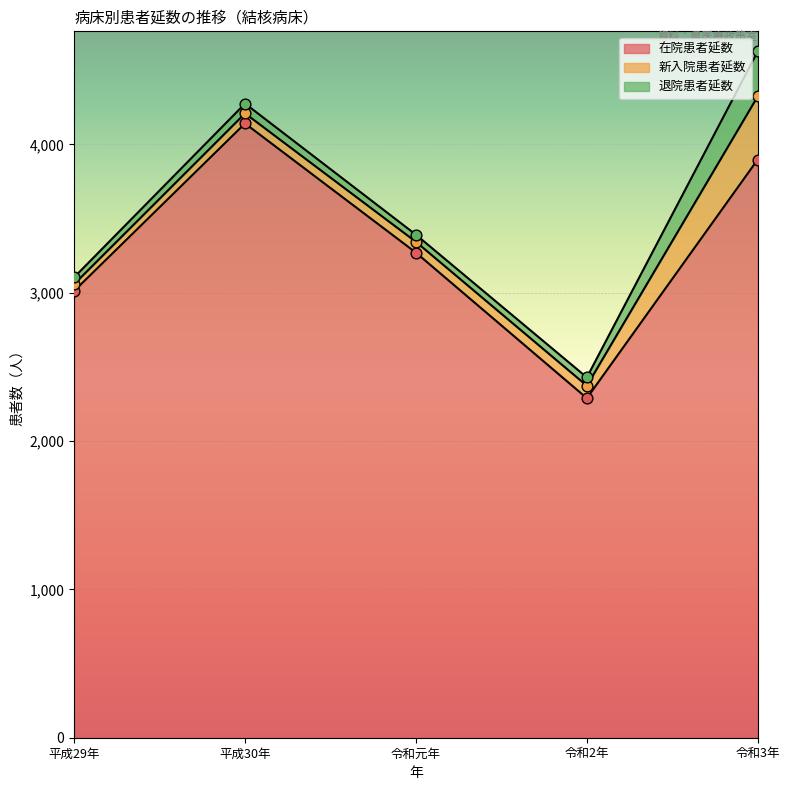

What are all the series names shown in the legend?

在院患者延数, 新入院患者延数, 退院患者延数